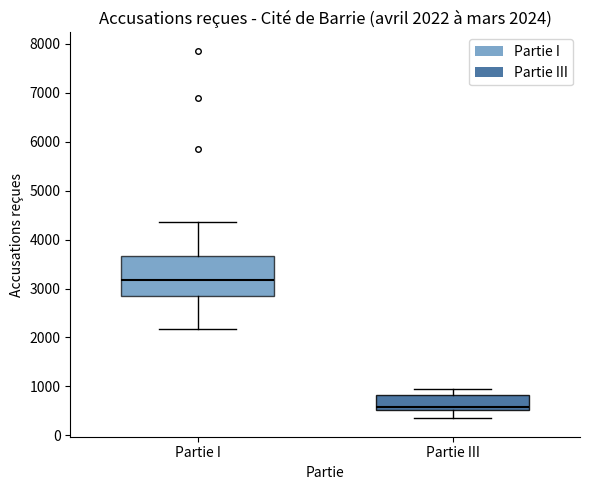

Comparing the boxes themselves (not the whiskers), which one is the tallest?

Partie I